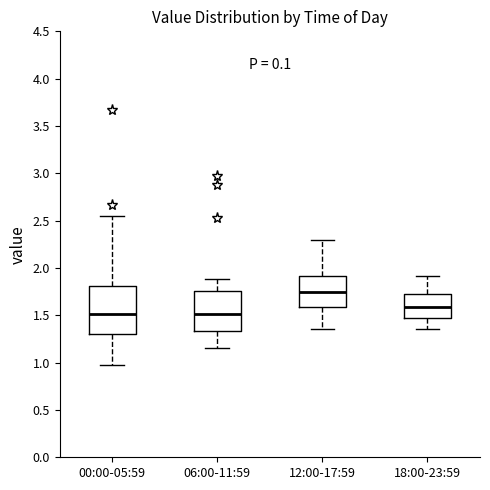

Reading left to right, read every box against the y-axis: the position of its median line, the range the box covers, and the ends of its whiskers. The values are not printed on the chart, so give them approximately, as read against the axis.

00:00-05:59: median 1.50, box 1.30 to 1.80, whiskers 1.00 to 2.55
06:00-11:59: median 1.50, box 1.35 to 1.75, whiskers 1.15 to 1.90
12:00-17:59: median 1.75, box 1.60 to 1.90, whiskers 1.35 to 2.30
18:00-23:59: median 1.60, box 1.45 to 1.75, whiskers 1.35 to 1.90